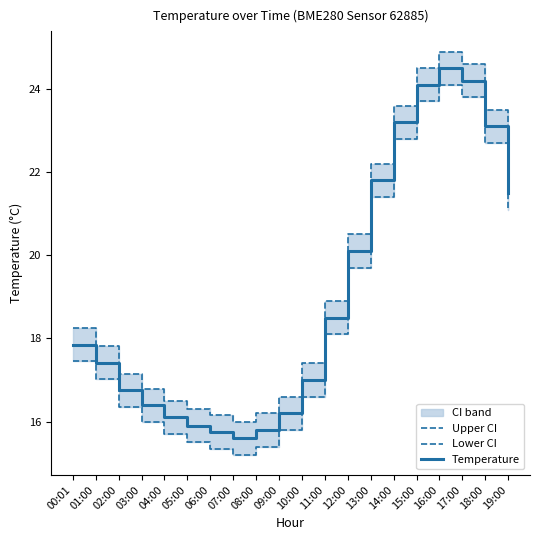

How many lines are shown in the chart?

3